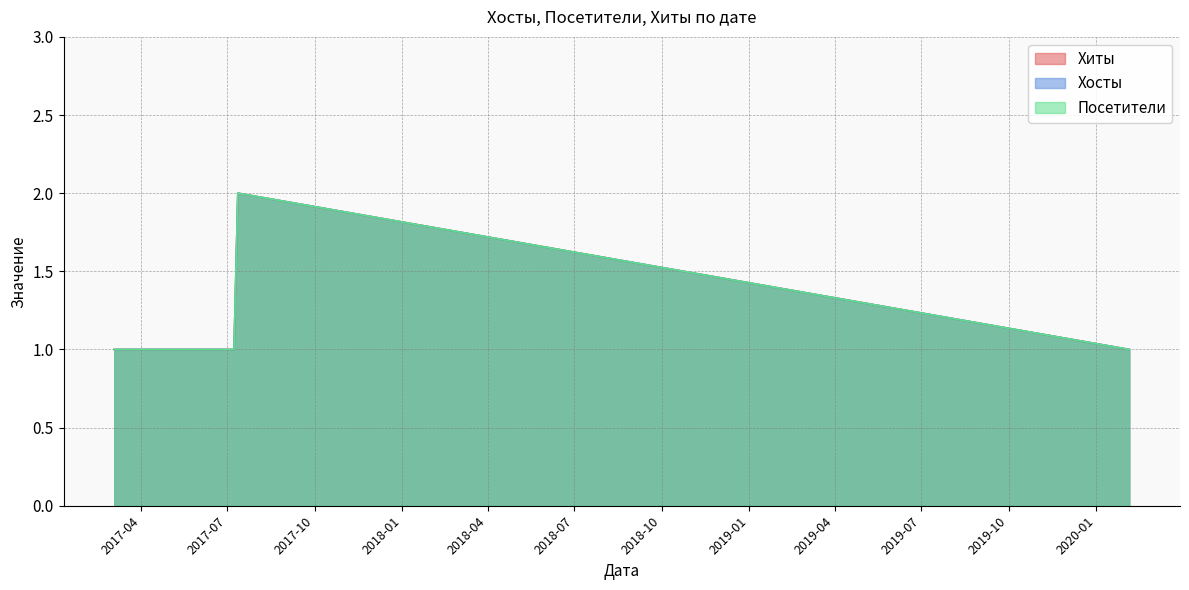

What is the value of the Посетители point at the 15th from the left?

1